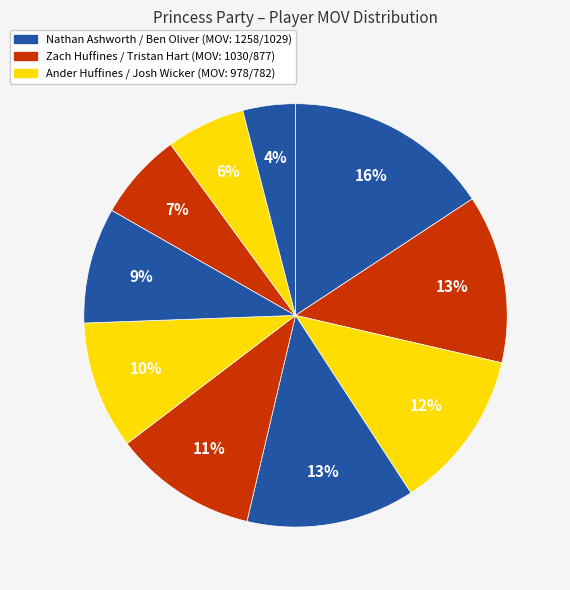

How many segments does this pie chart have?

10